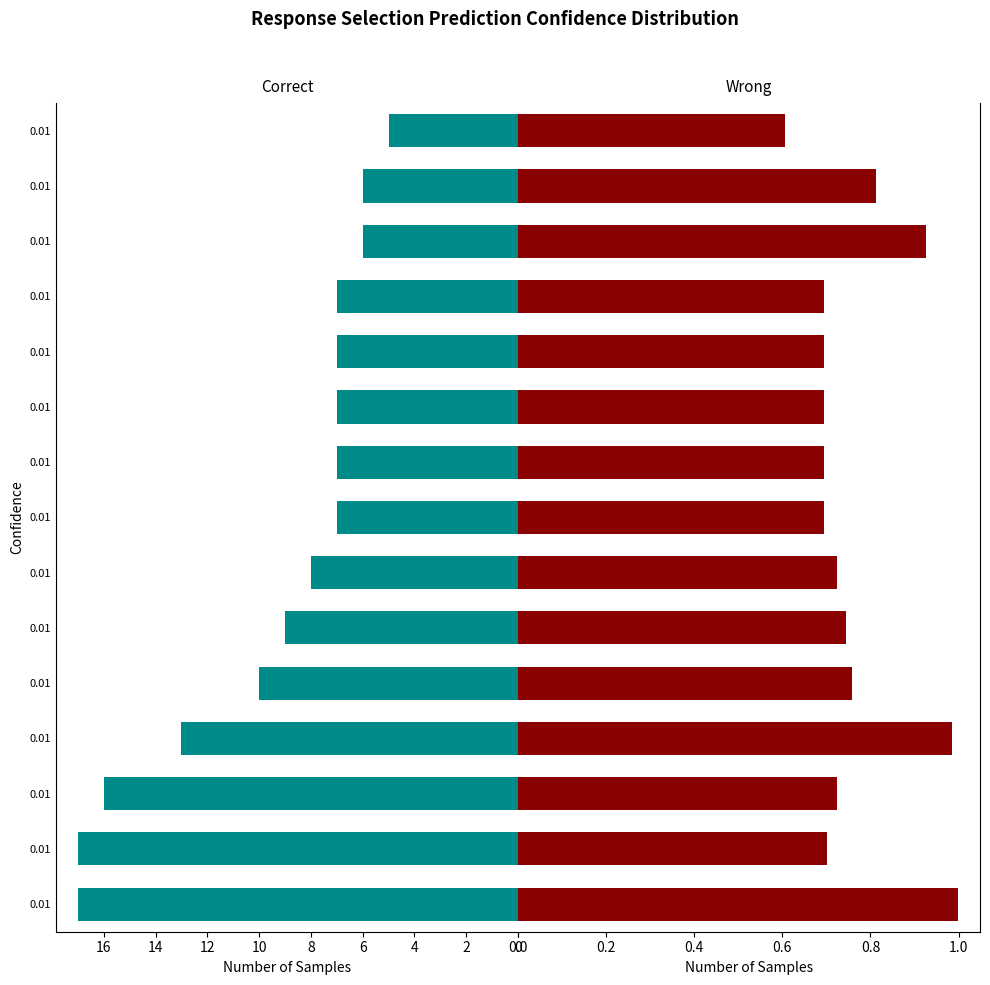

At 0.01, list the series in order from largest to smallest.

Correct, Wrong